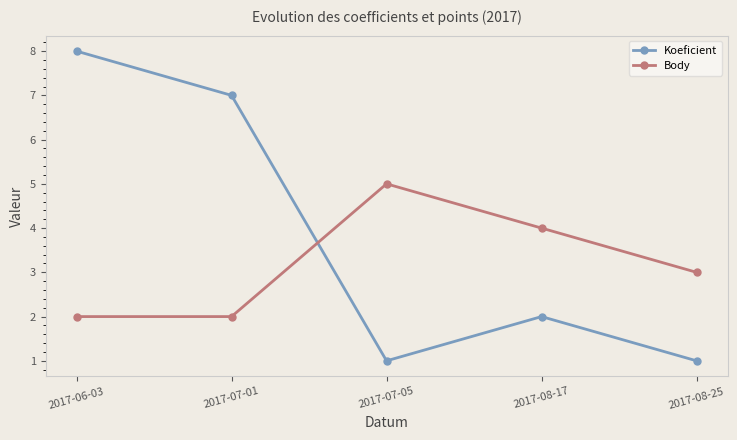

What is the spread (max minus min) of values at 2017-08-17?

2